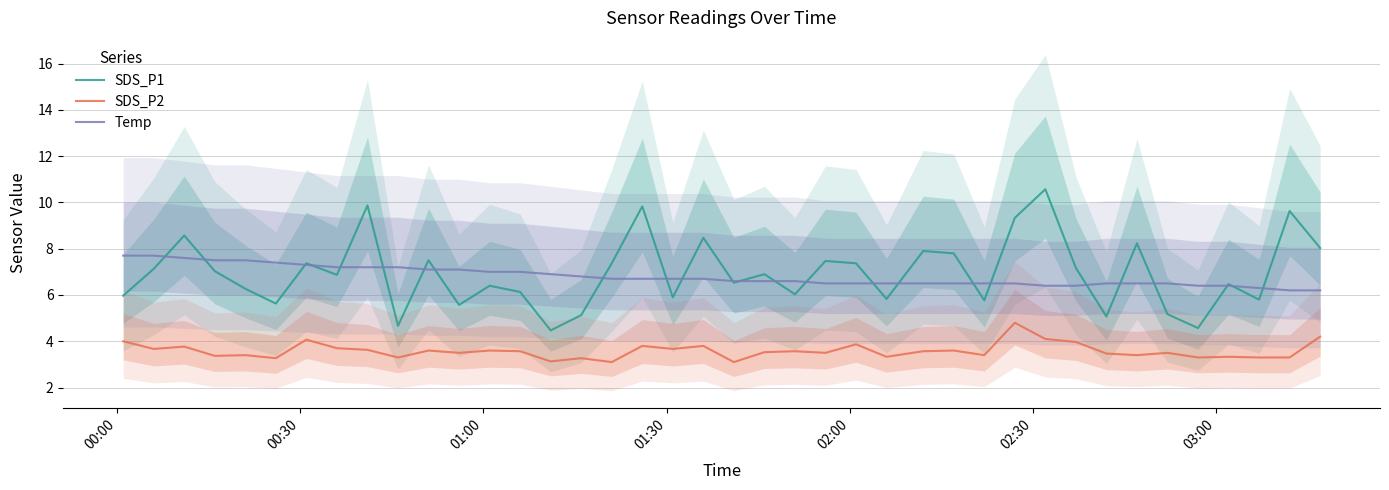

What is the lowest value of the Temp series?

6.2